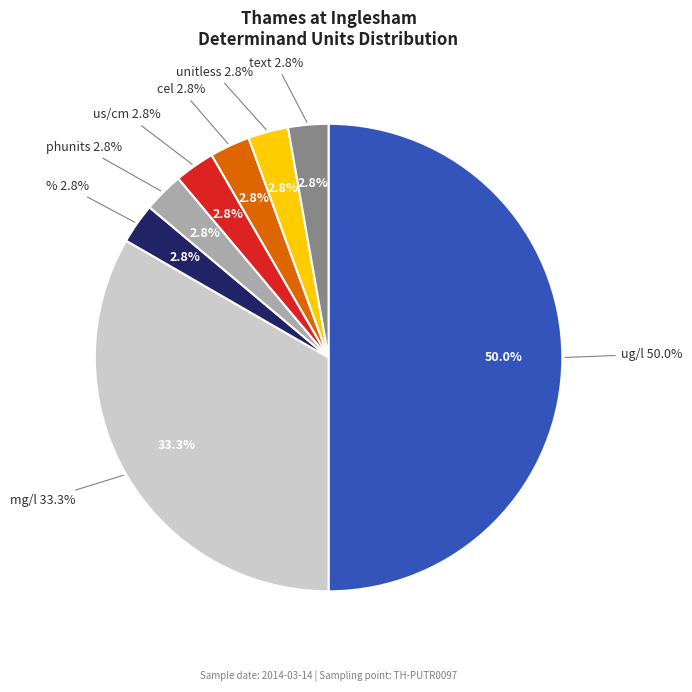

Between mg/l and %, which is larger?

mg/l